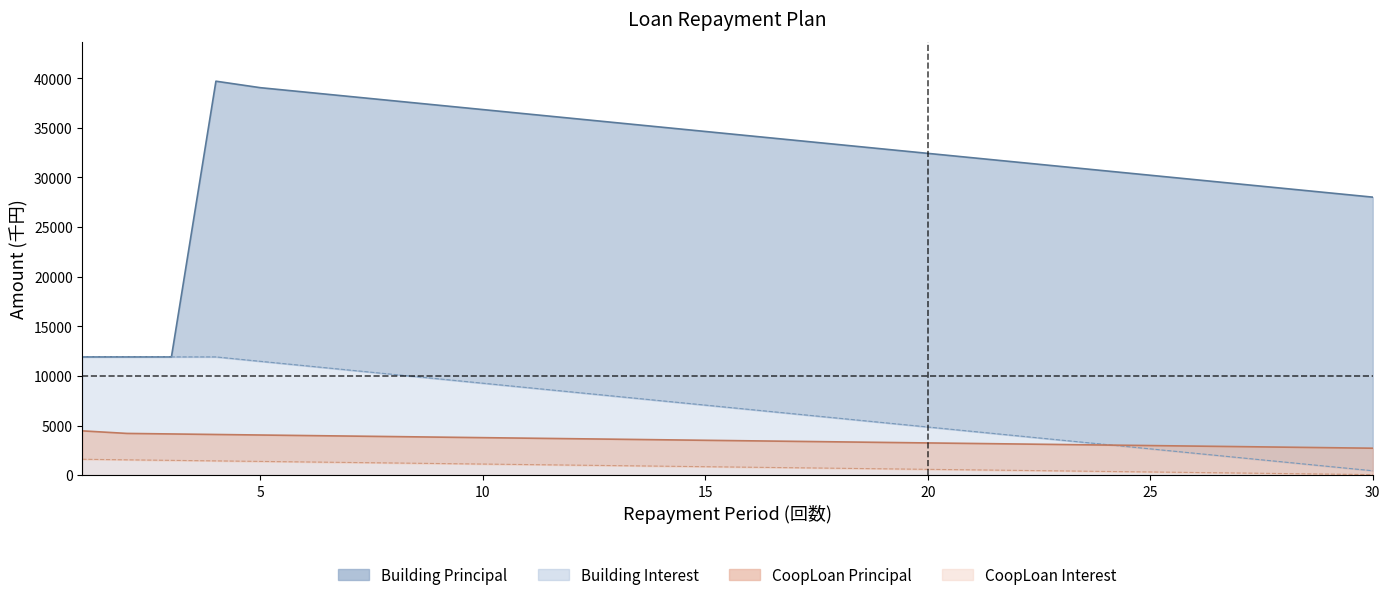

Which label corresponds to the smallest value in the chart?

30